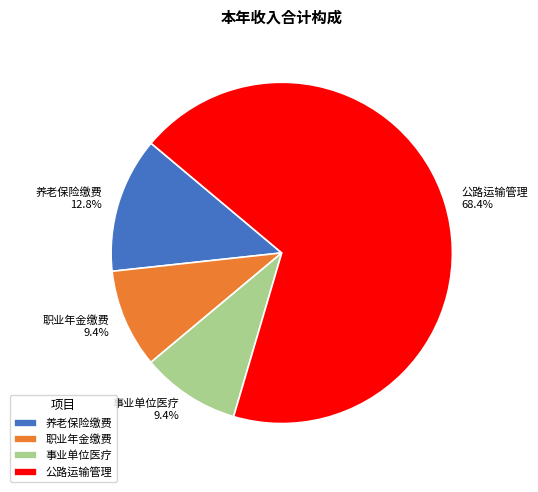

Which slice is the largest?

公路运输管理